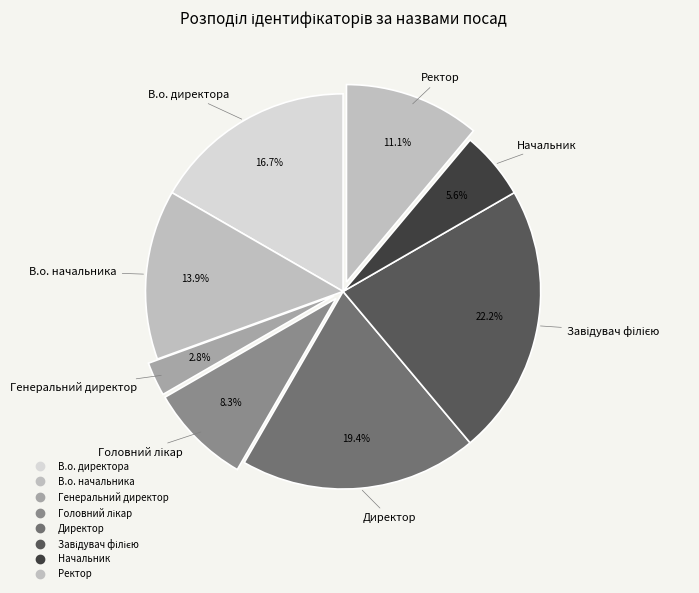

To the nearest percent, what is the difference between the В.о. начальника and Генеральний директор slice percentages?

11%